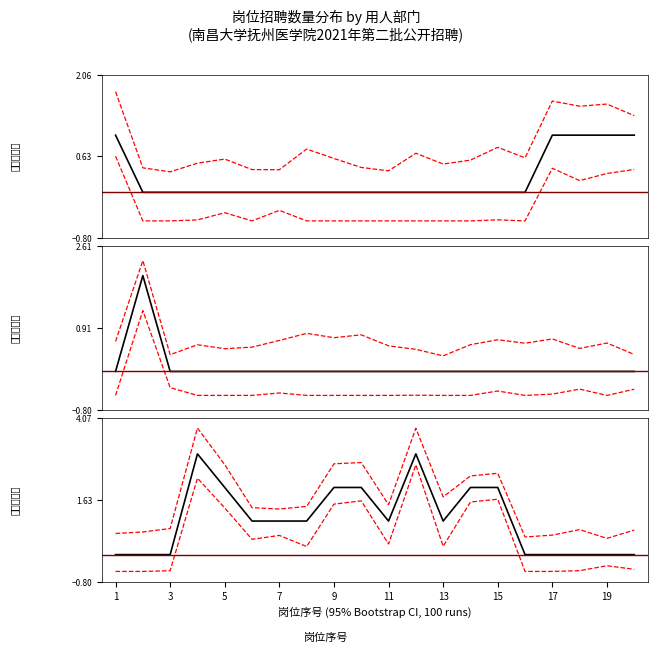

What is the difference between the second highest and minimum values in the 下限CI series?

2.8